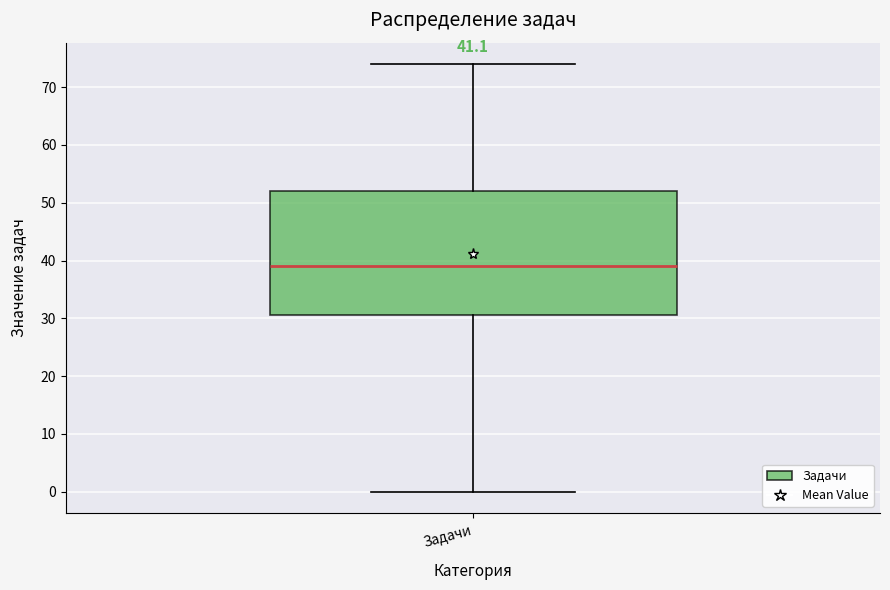

Transcribe this box plot: give where the median line is, the range the box spans, and where the two whiskers end, as read against the y-axis. The values are not printed on the chart, so give them approximately, as read against the axis.

median 39, box 31 to 52, whiskers 0 to 74